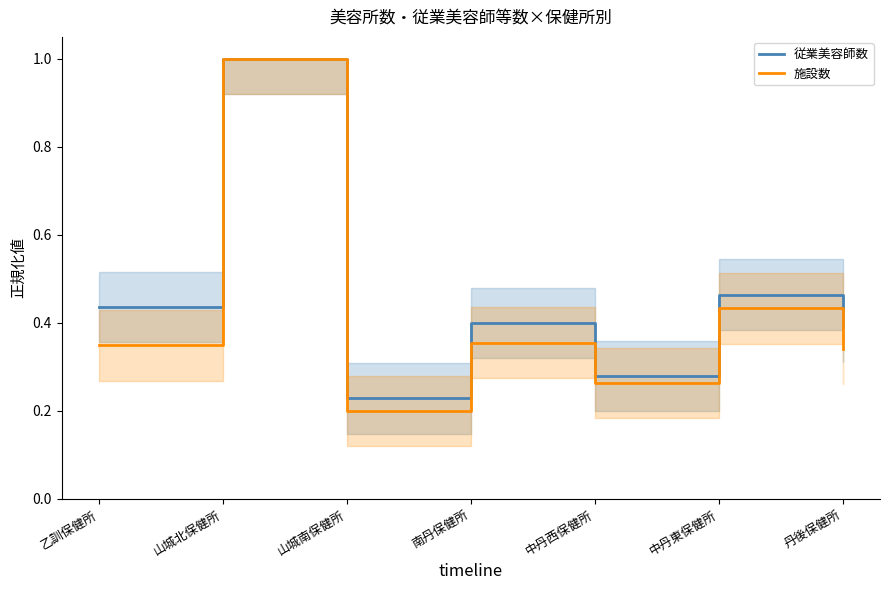

True or false: 施設数 and 従業美容師数 intersect in this chart.

False